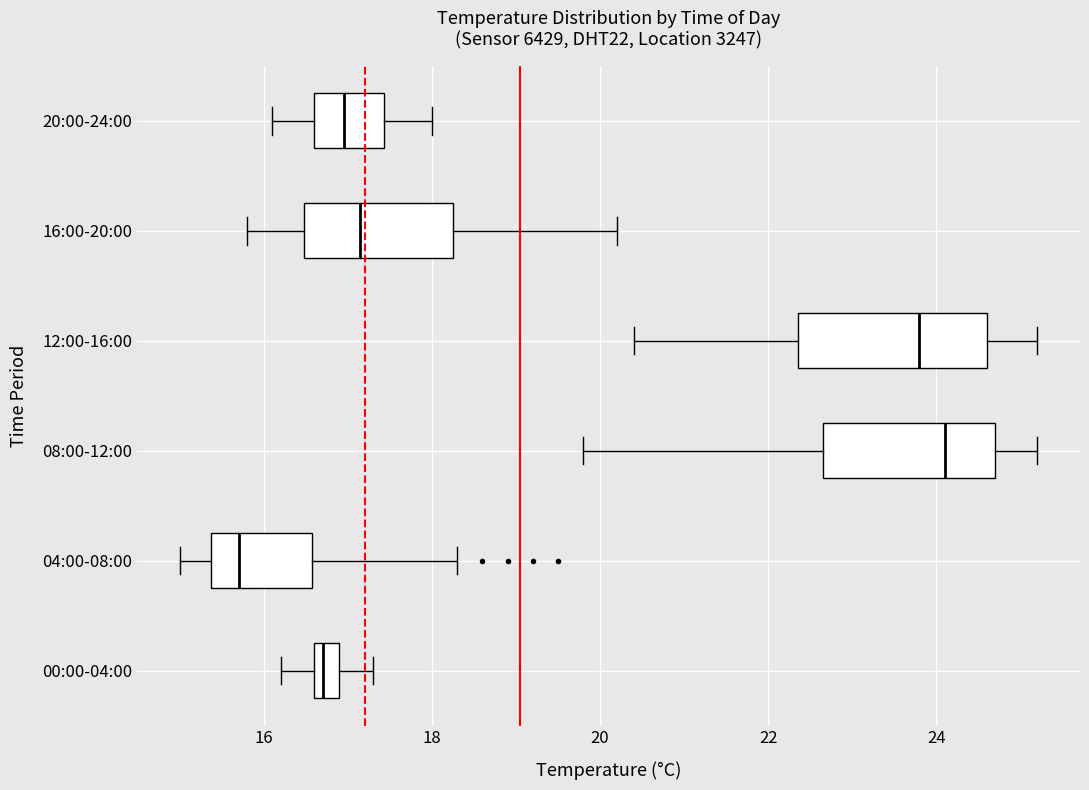

Which box's median line is the furthest to the left?

04:00-08:00